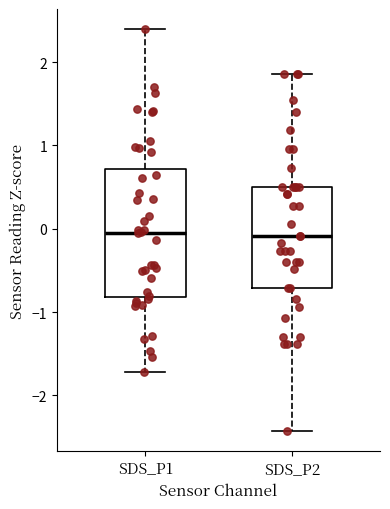

Reading left to right, transcribe this box plot: for each box, give where its median line is, the range the box spans, and where its two whiskers end, as read against the y-axis. The values are not printed on the chart, so give them approximately, as read against the axis.

SDS_P1: median 0.0, box -0.8 to 0.7, whiskers -1.7 to 2.4
SDS_P2: median -0.1, box -0.7 to 0.5, whiskers -2.4 to 1.9